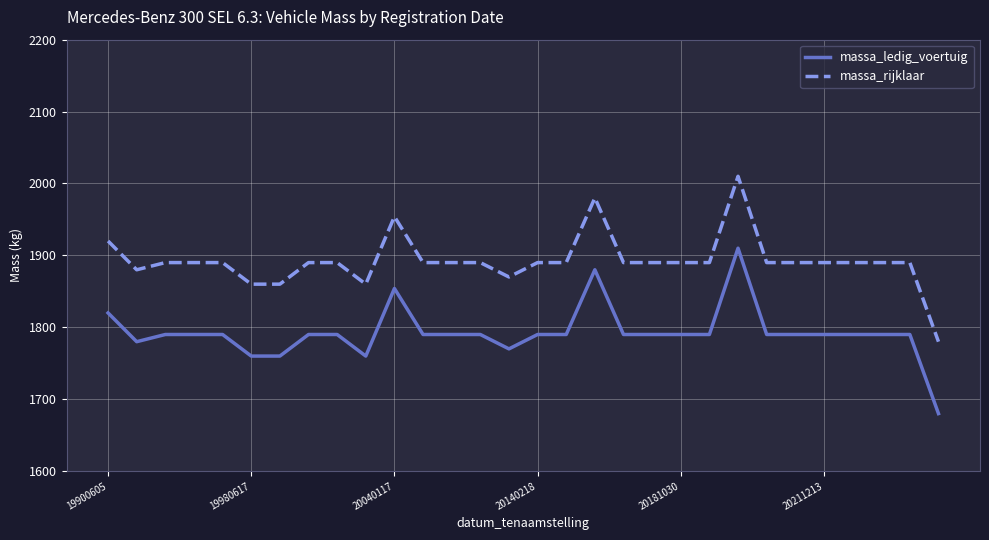

Which series has the largest total across all categories?

massa_rijklaar